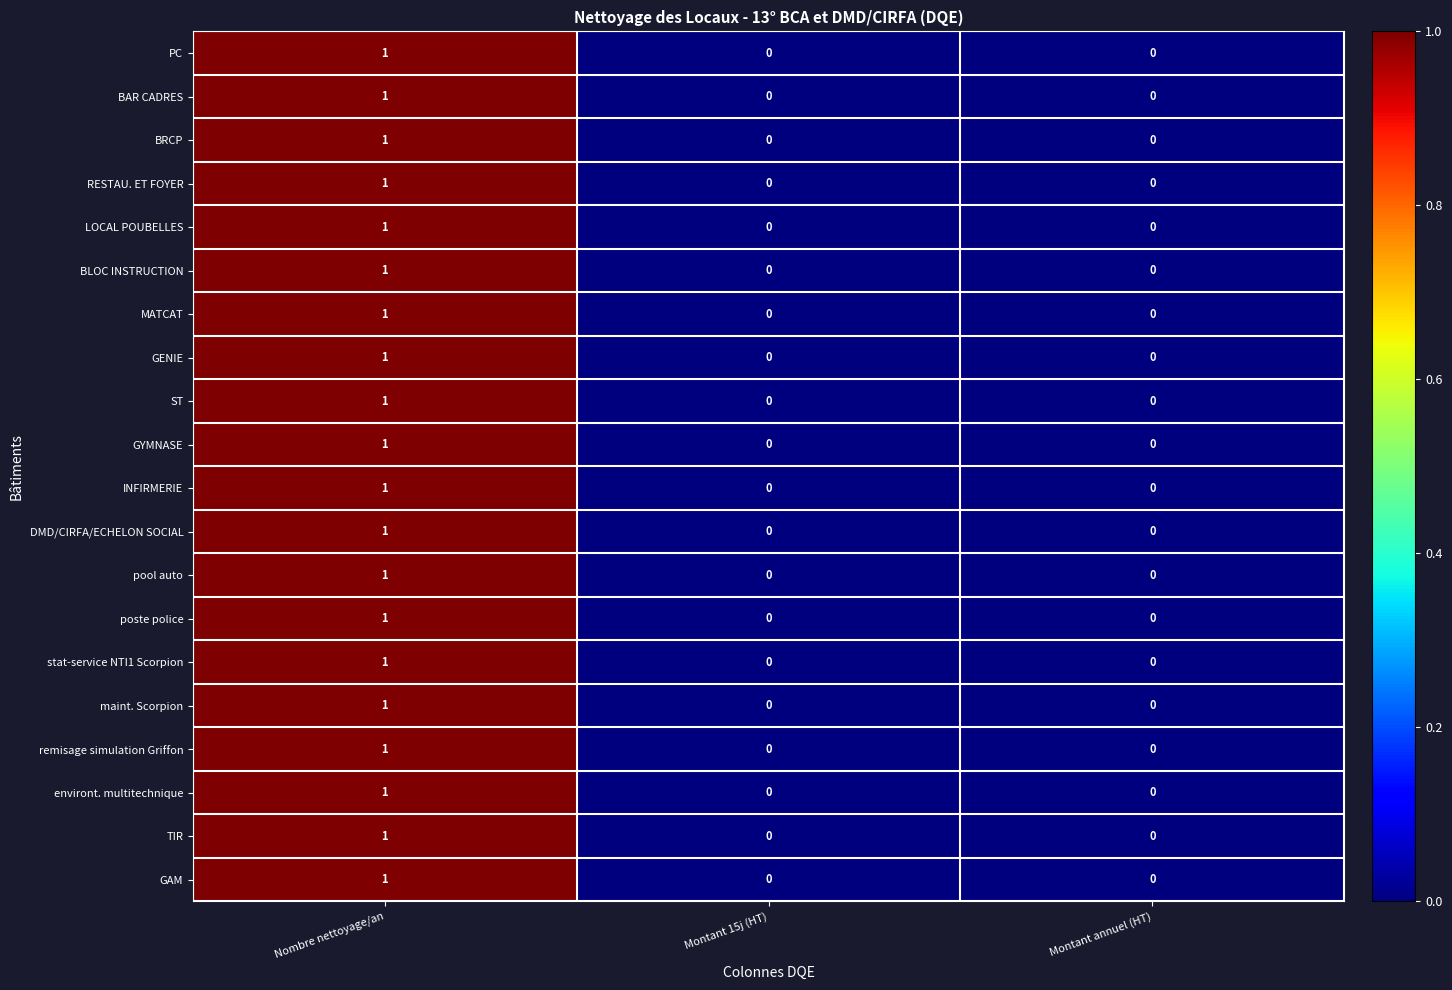

Count the RESTAU. ET FOYER values in the range 0 to 1.

3